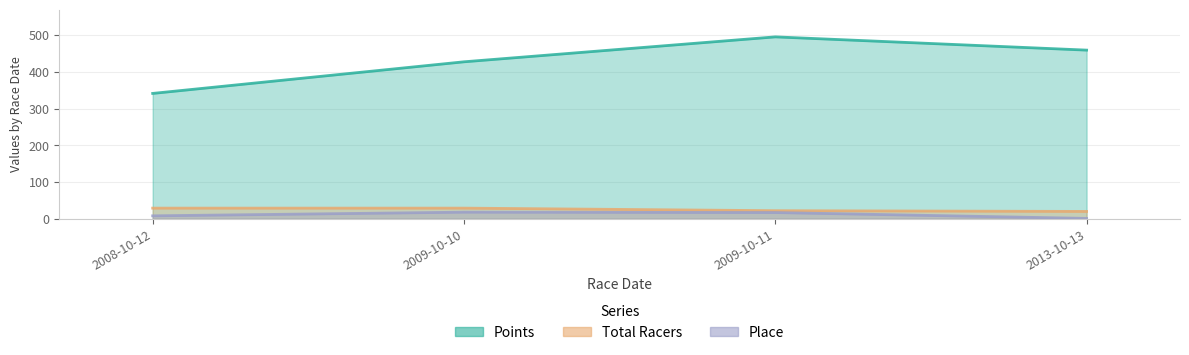

What is the difference between the second highest and second lowest values in the Total Racers series?

7.0